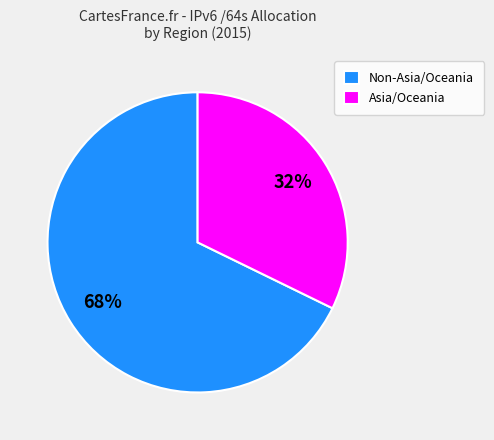

Count the number of slices in the pie.

2